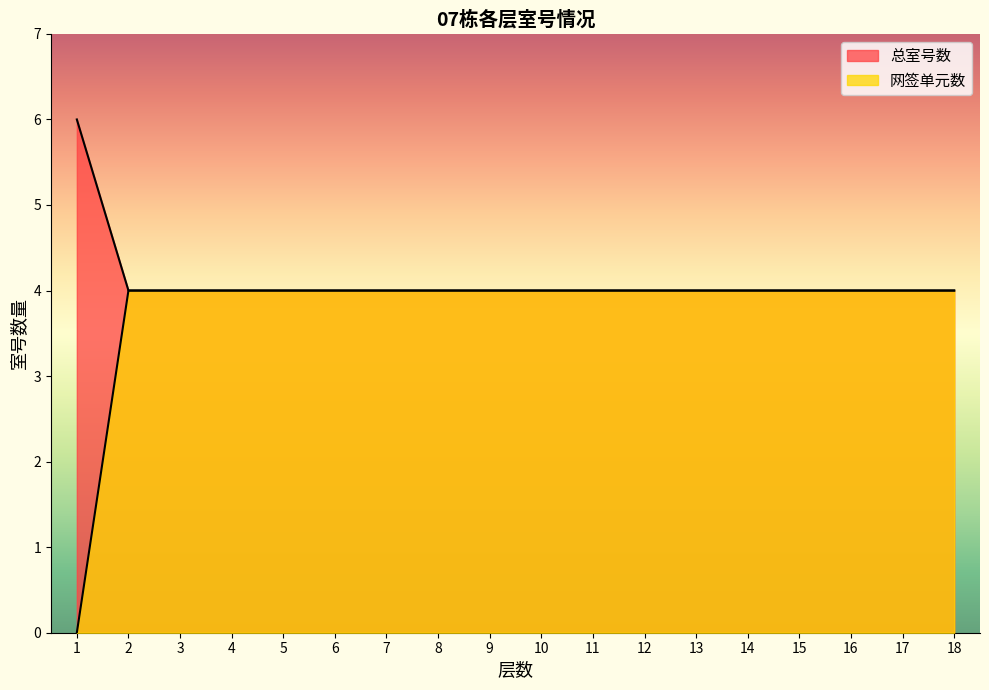

Does the chart have visible grid lines?

No